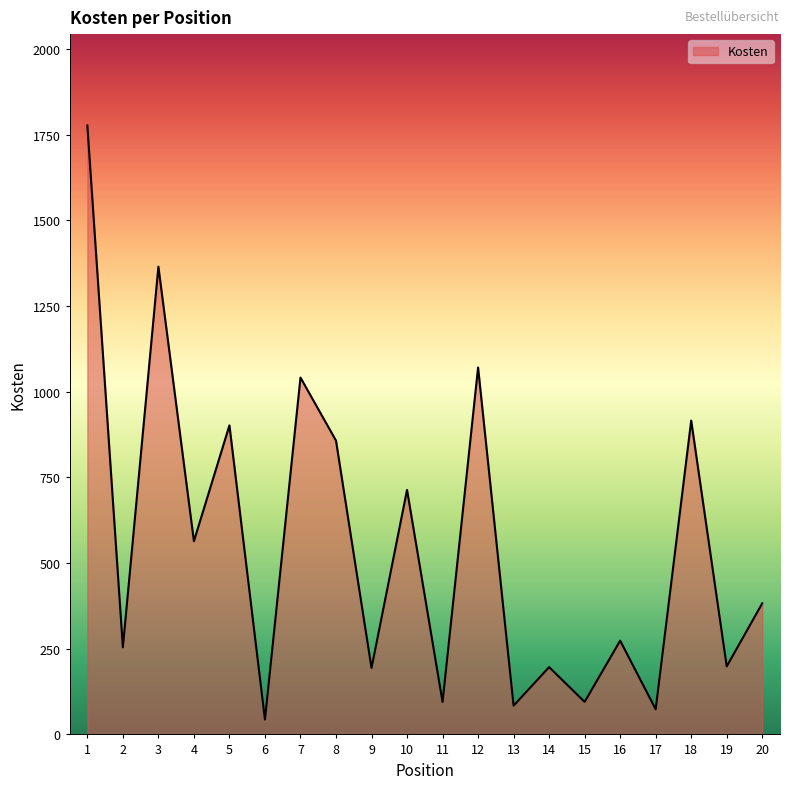

What is the minimum value shown in the chart?

43.5